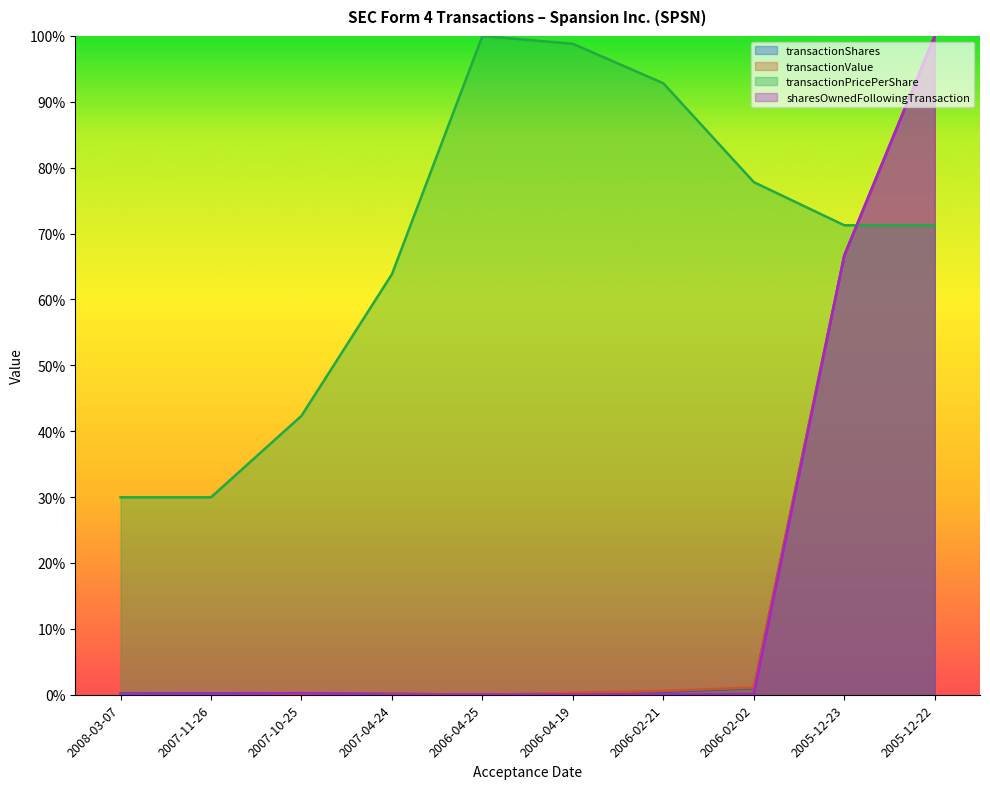

What value does the transactionPricePerShare series have at 2008-03-07?

0.3